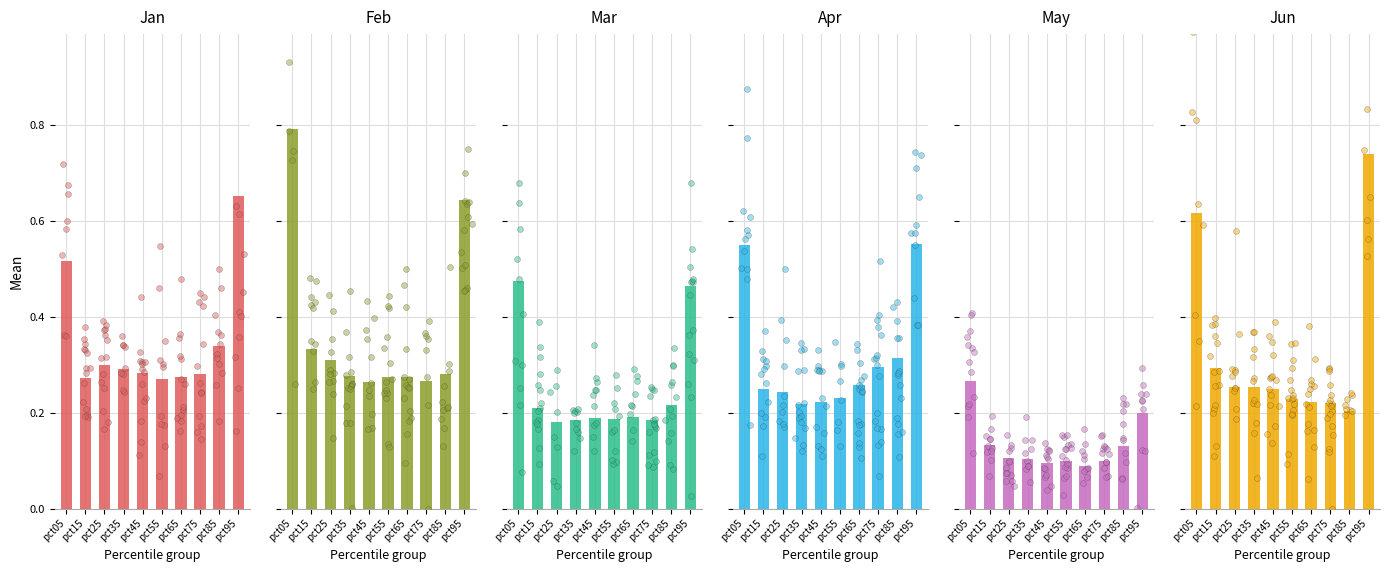

Which series has the largest total across all categories?

Feb